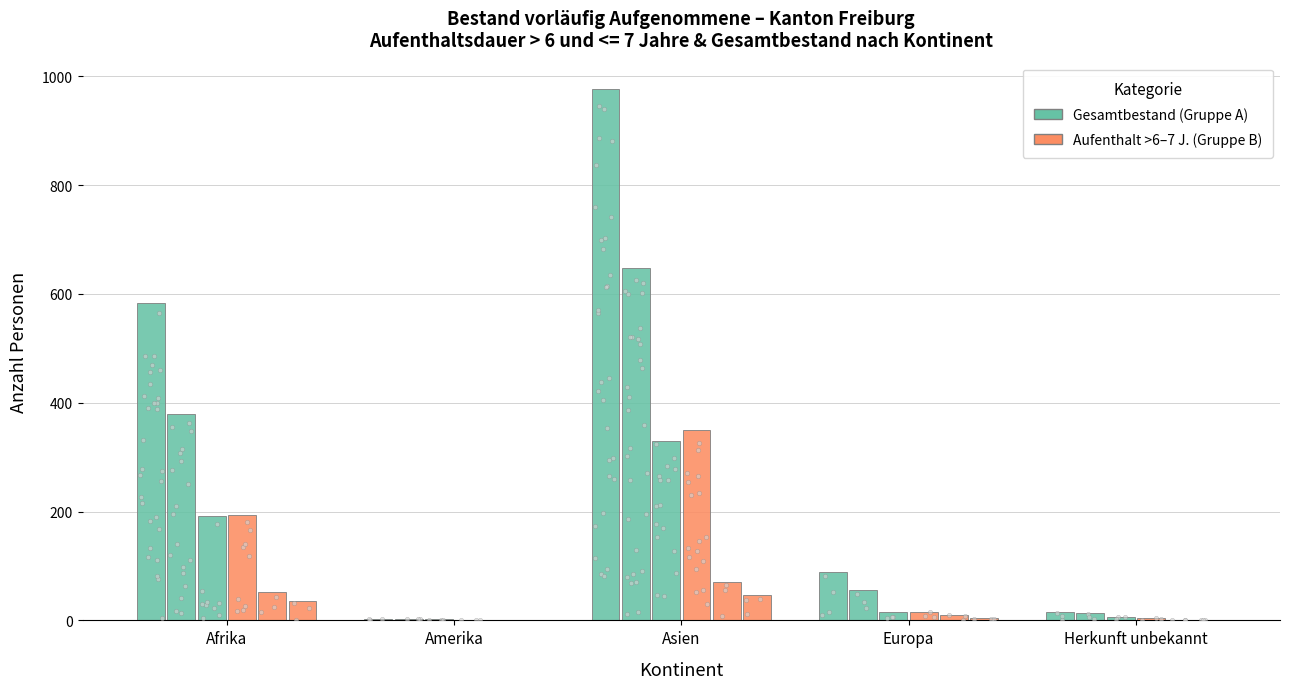

Which series contains the lowest Y value?

Total (>6 <=7 Jahre)